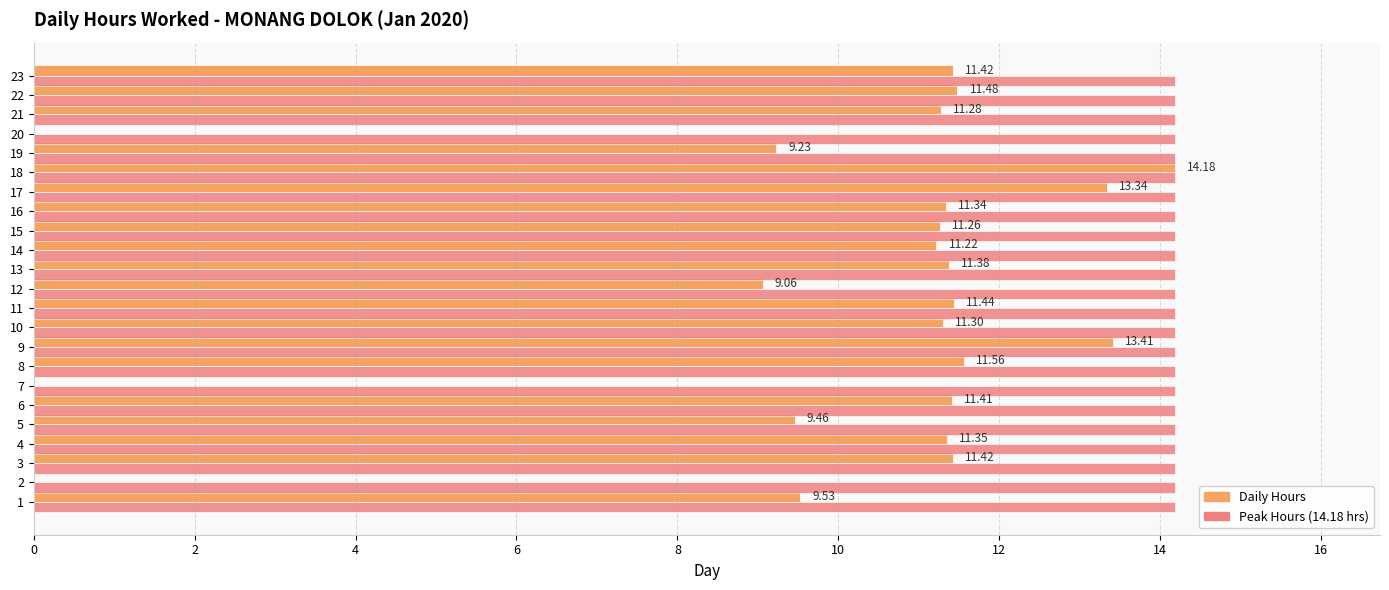

What is the total value across all series at 3?

25.6